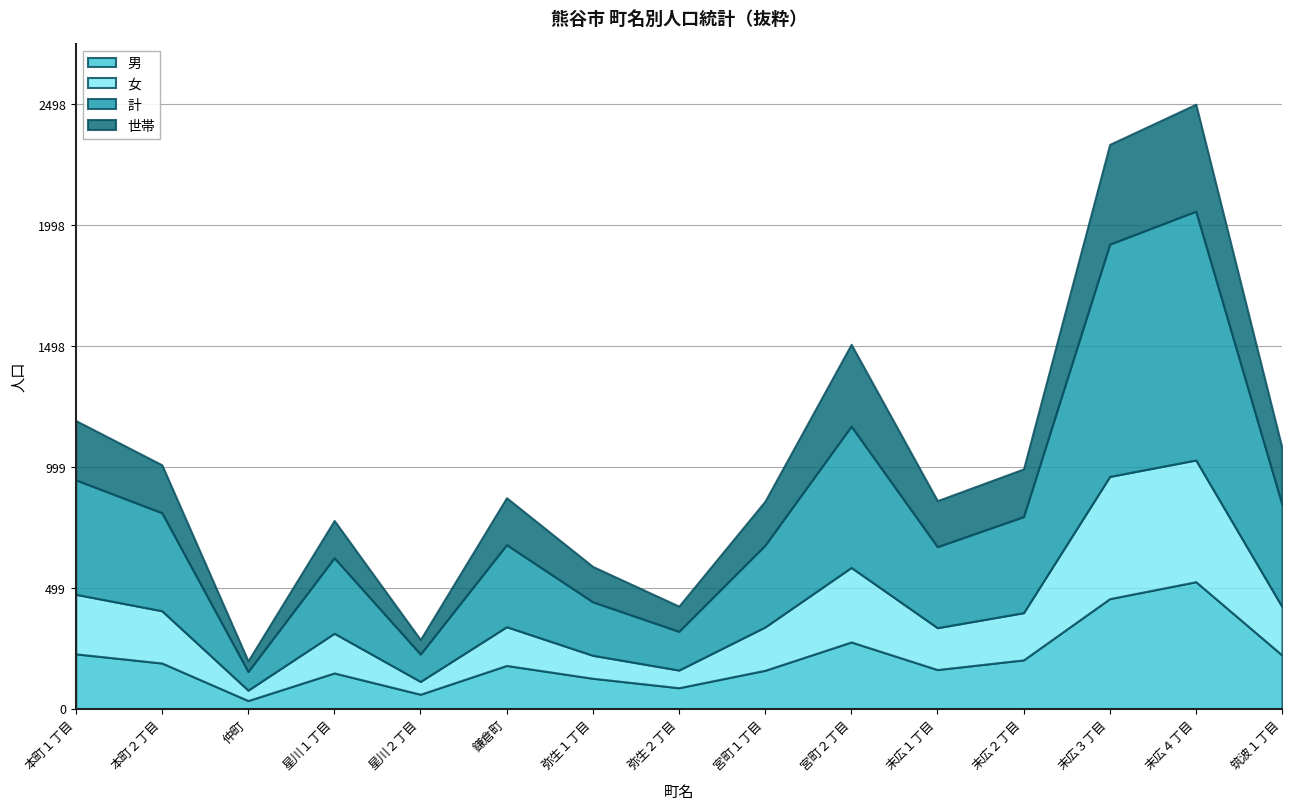

What is the difference between the 計 values at 弥生１丁目 and 末広１丁目?

114